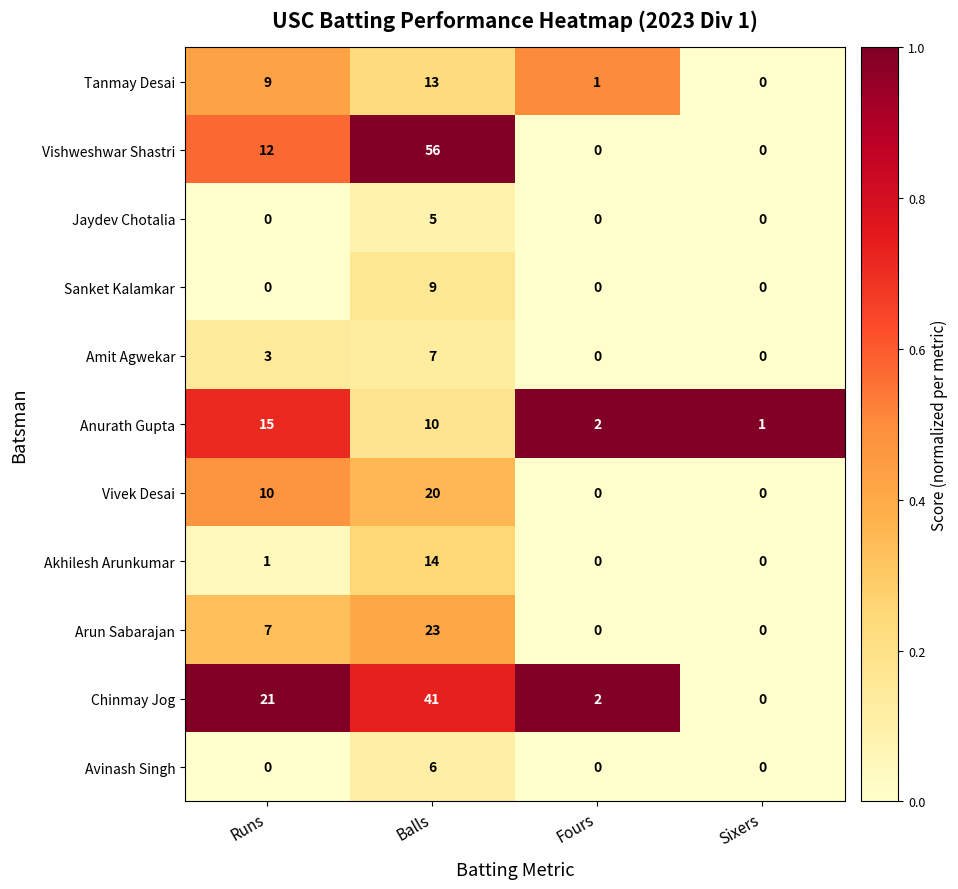

Read the Amit Agwekar value at Balls.

7